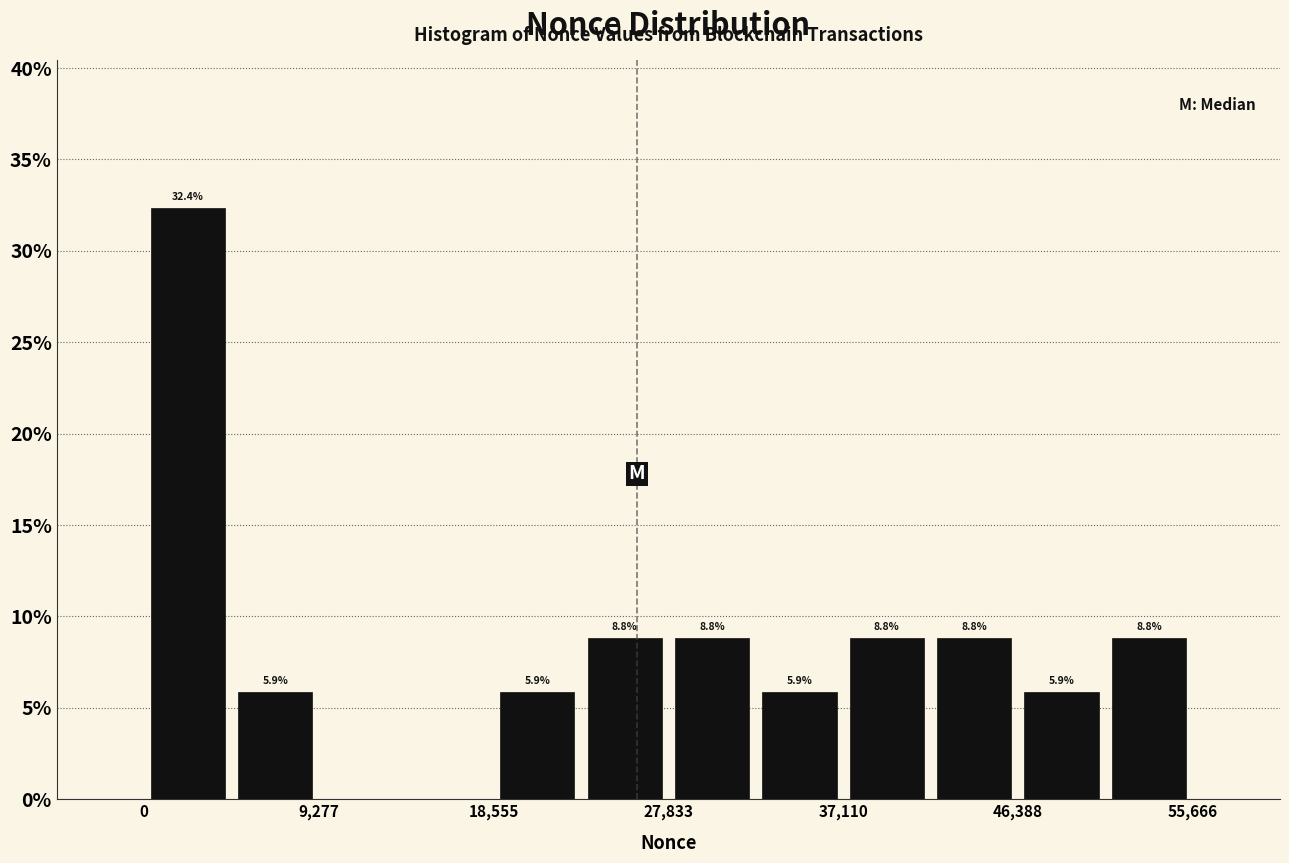

Which range on the x-axis has the tallest bar?

0 to 5000